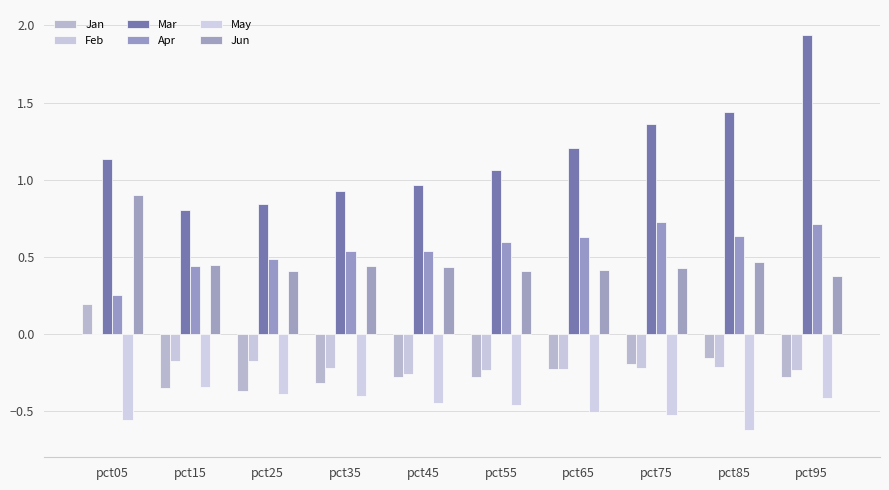

Is the value of Jun at pct75 greater than the value of Jan at pct75?

Yes